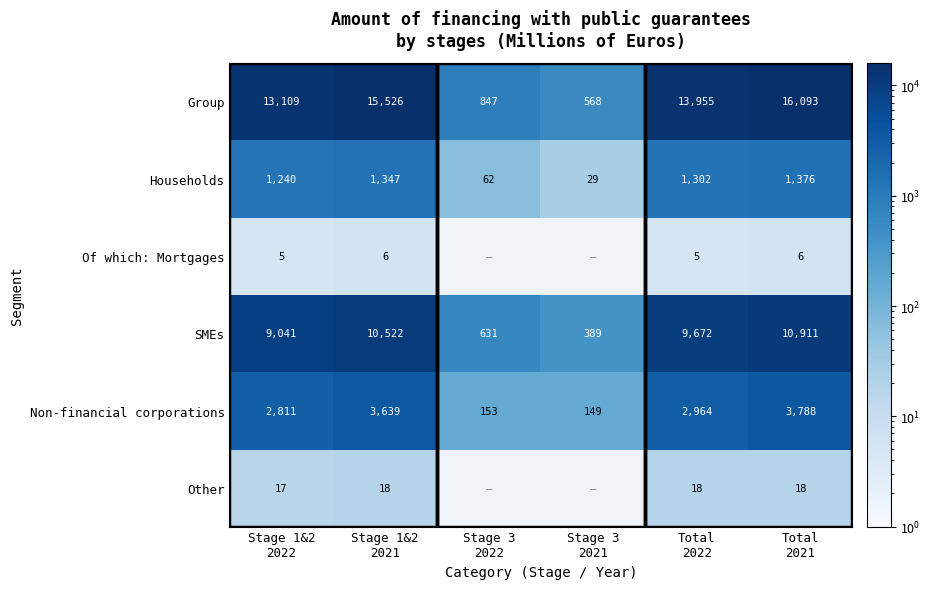

What is the maximum value shown in the chart?

16093.0